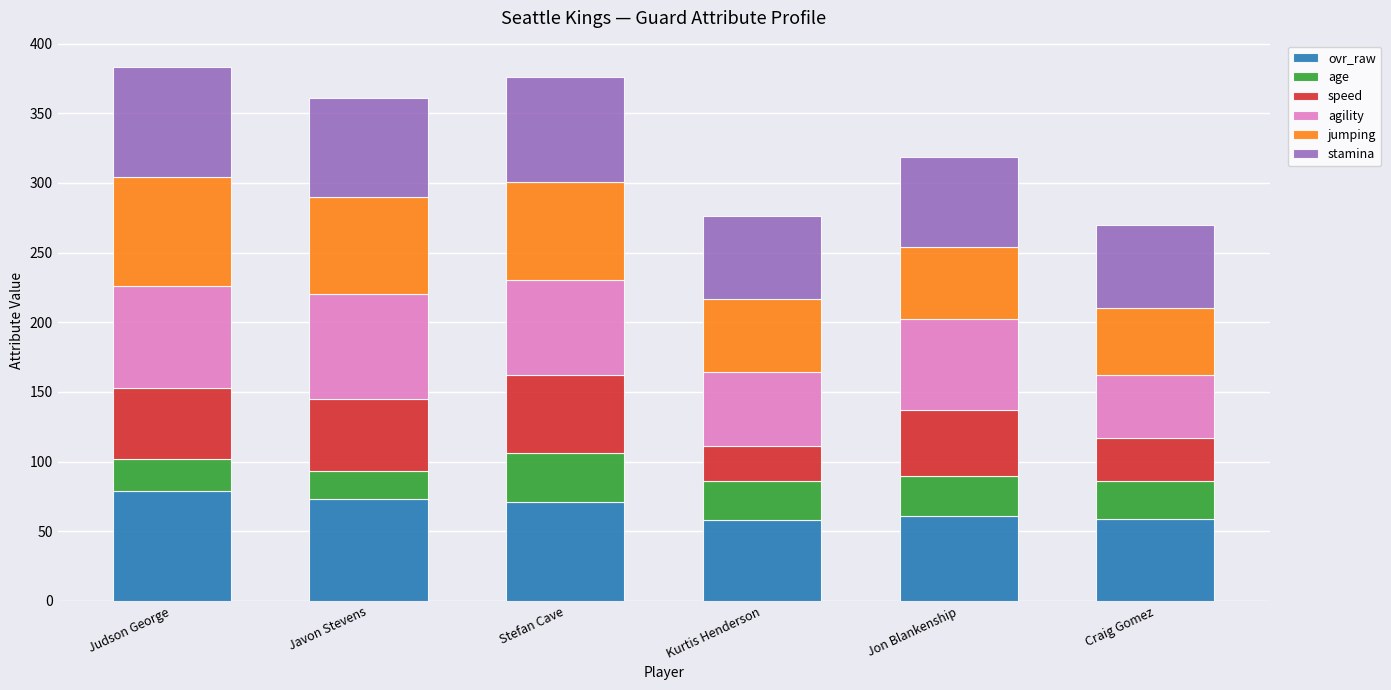

How many series are shown in this chart?

6